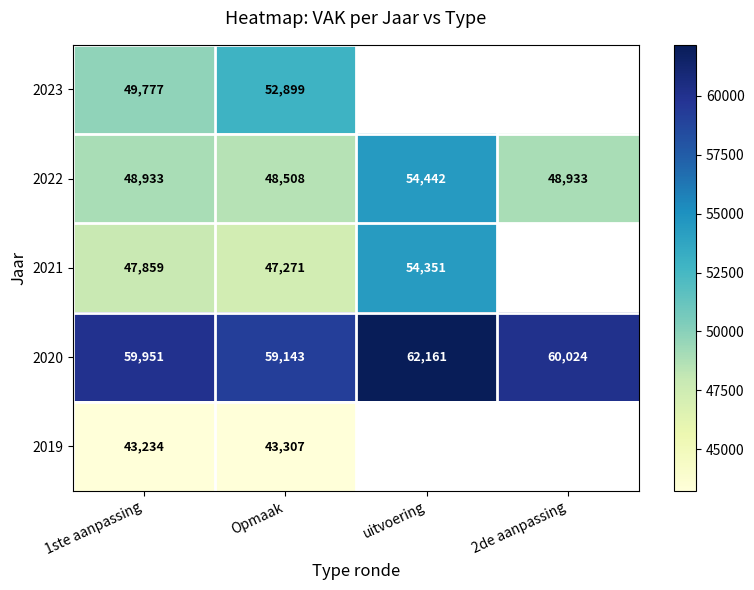

Rank the series at Opmaak from lowest to highest value.

2019, 2021, 2022, 2023, 2020